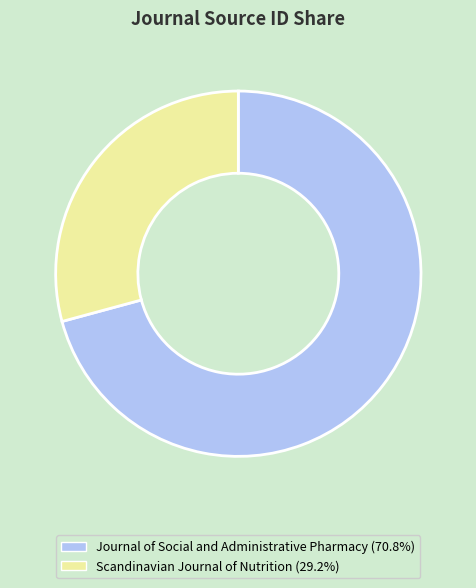

Which category has the biggest portion of the pie?

Journal of Social and Administrative Pharmacy